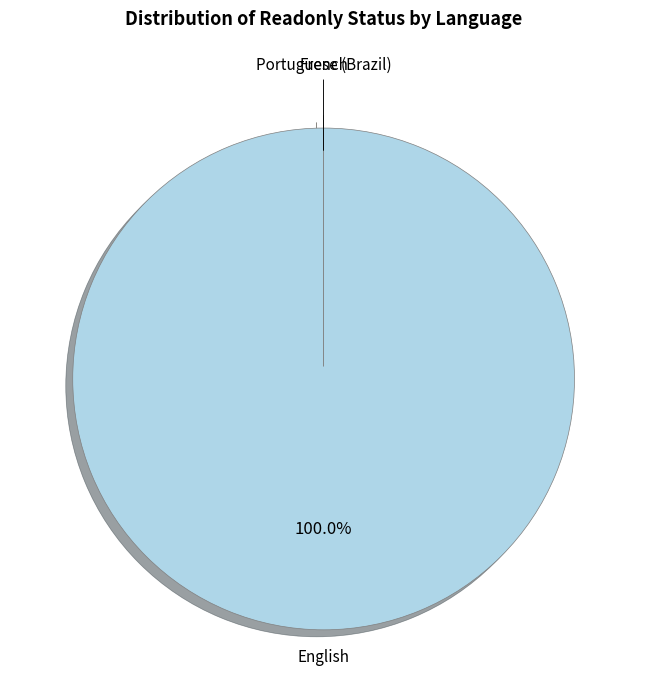

Which has a higher value, French or English?

English